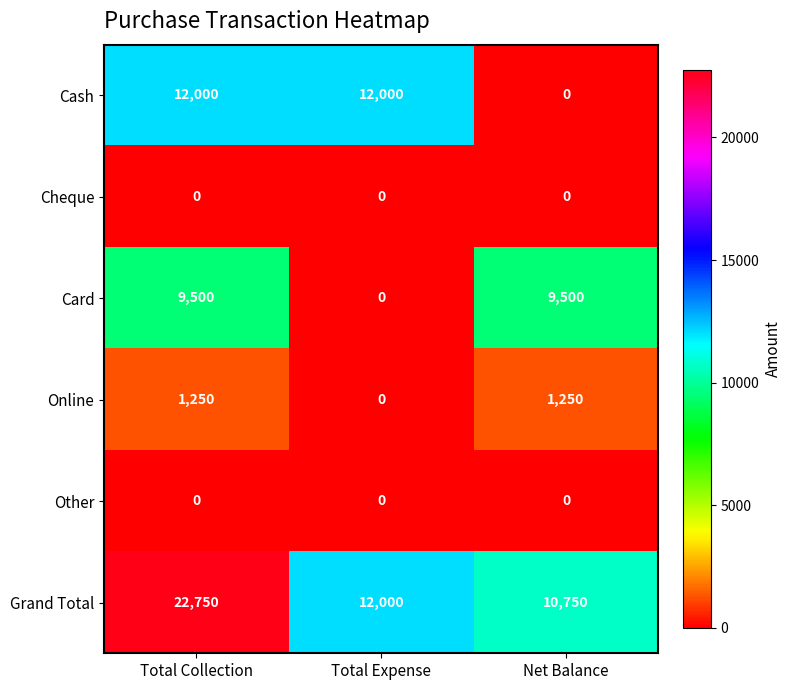

Reading left to right, list all the values displayed in this chart.

Cash: 12000	12000	0
Cheque: 0	0	0
Card: 9500	0	9500
Online: 1250	0	1250
Other: 0	0	0
Grand Total: 22750	12000	10750